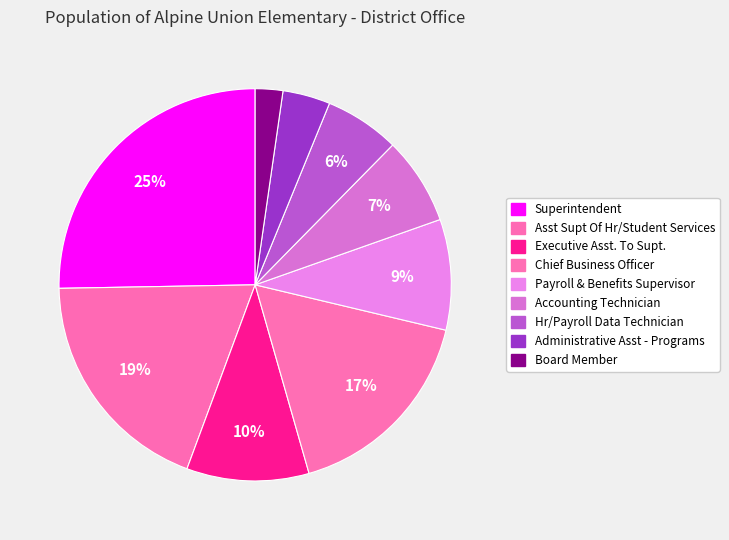

How many segments does this pie chart have?

9